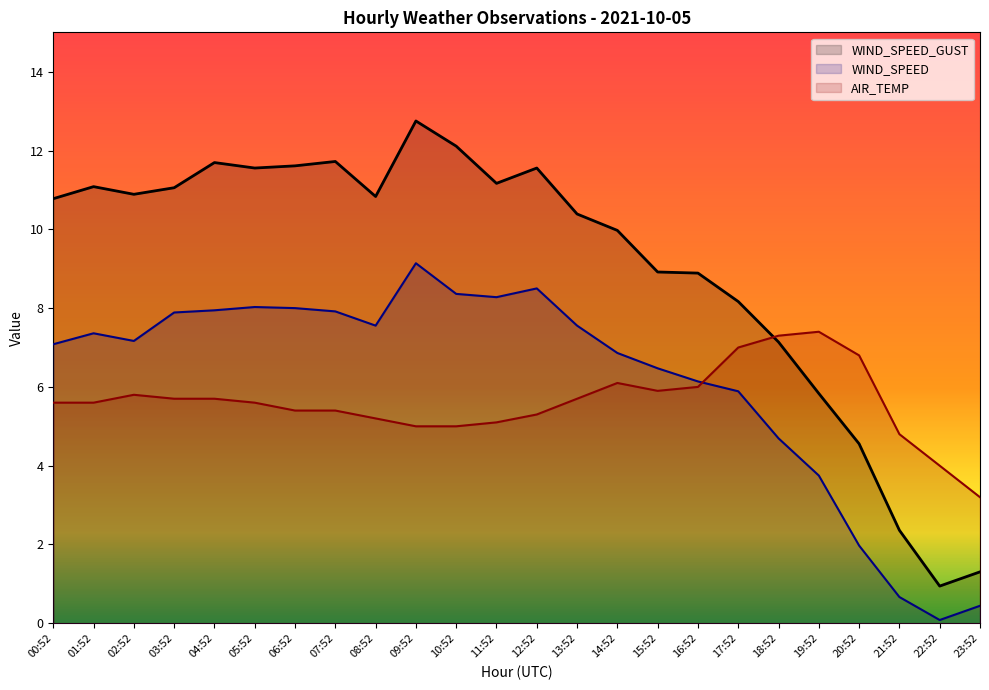

Where do AIR_TEMP and WIND_SPEED_GUST first cross each other?

17:52 and 18:52